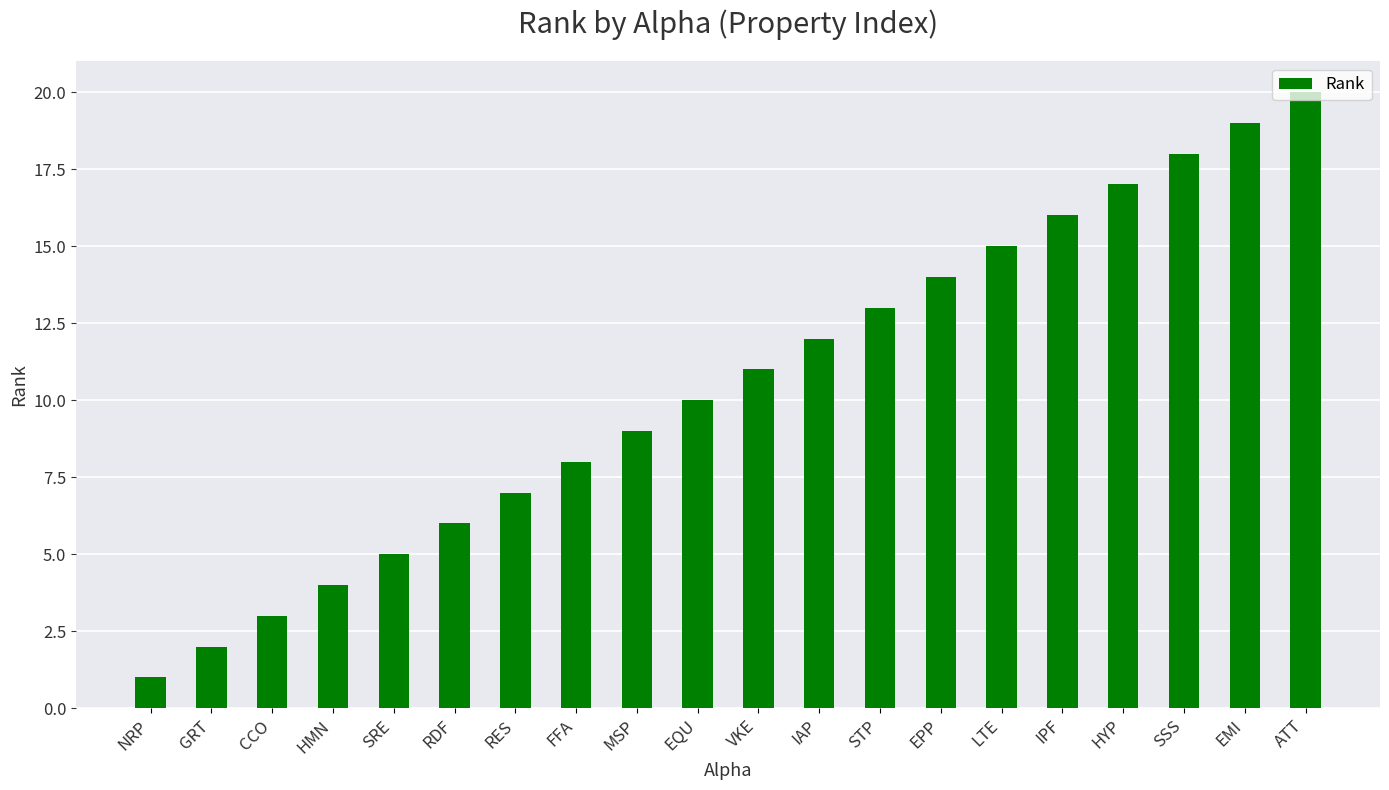

Is it true that the value at NRP is 1?

True